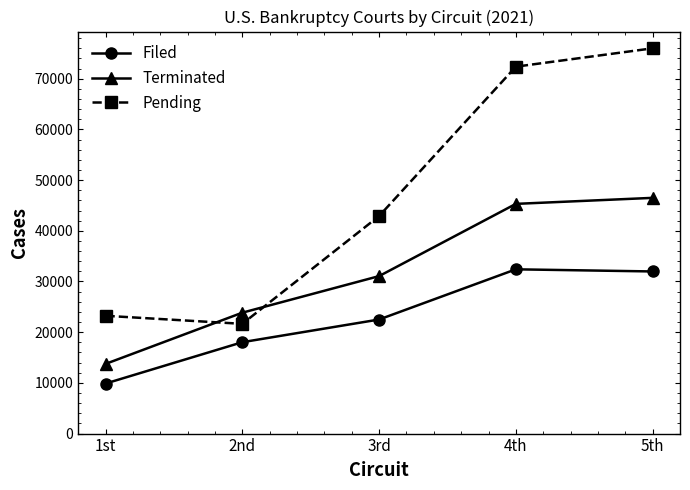

Does the chart have visible grid lines?

No